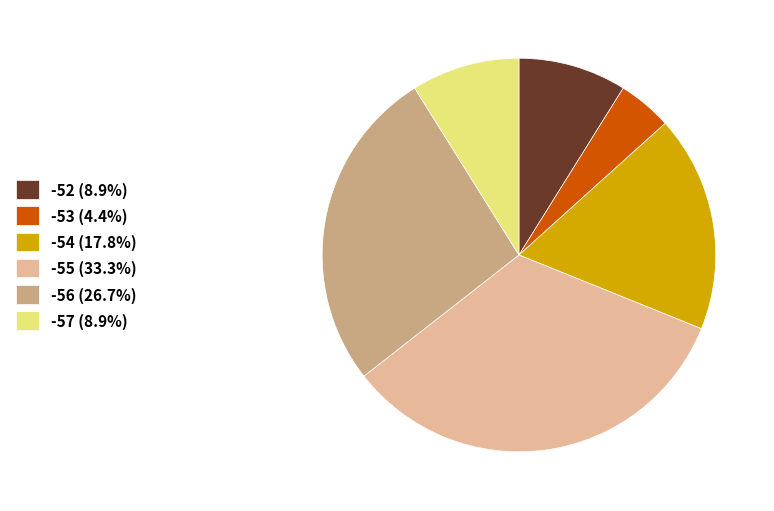

Does -55 (33.3%) represent more than half of the total?

No